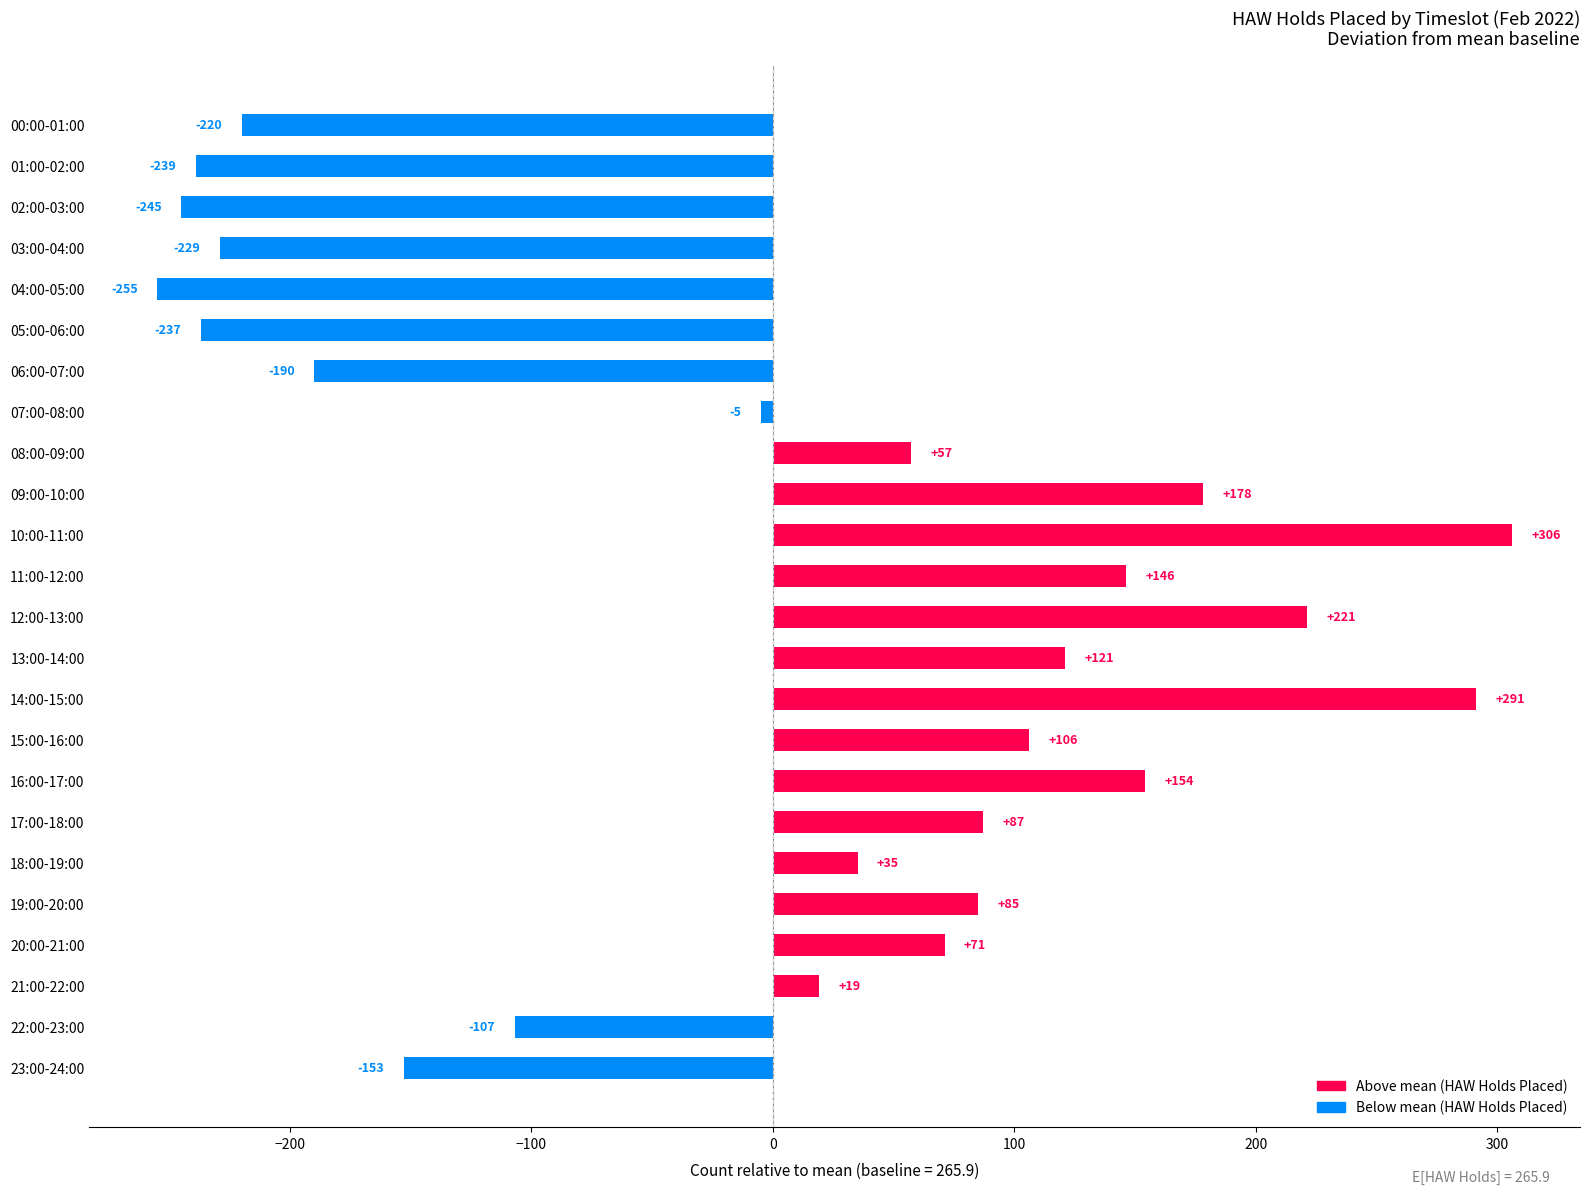

Which label corresponds to the largest value in the chart?

10:00-11:00